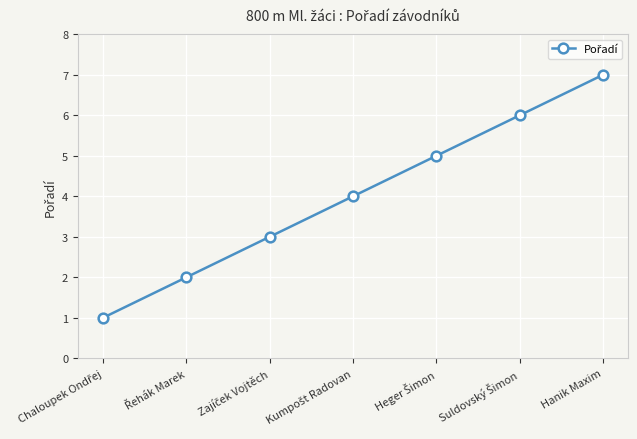

What is the maximum value shown in the chart?

7